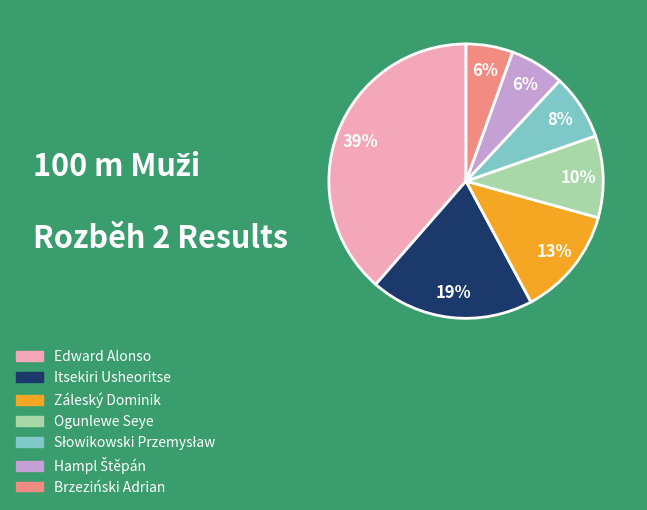

Count the number of slices in the pie.

7